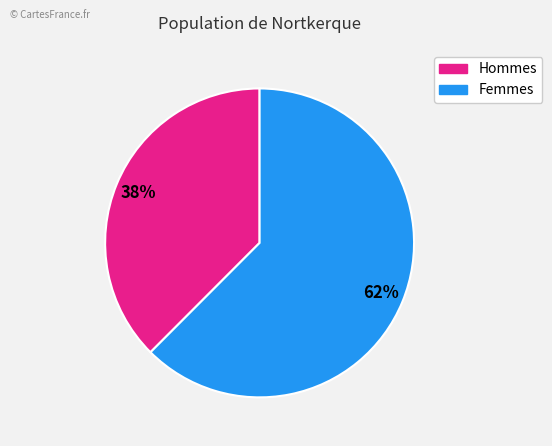

Does any single category account for the majority?

Yes